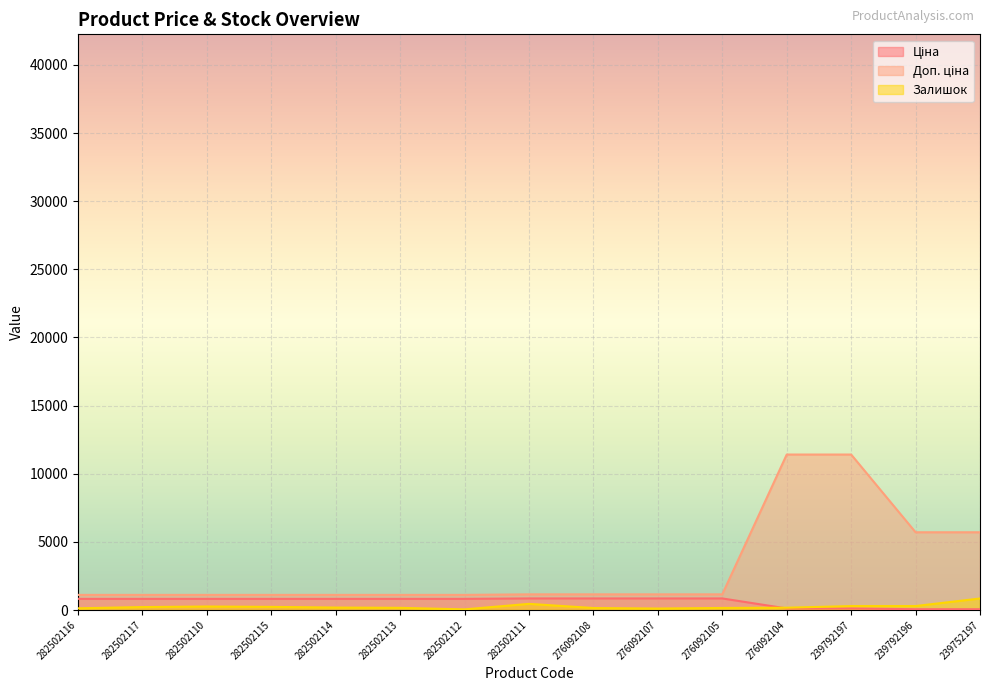

What is the value of the Ціна point at the 12th from the left?

114.1